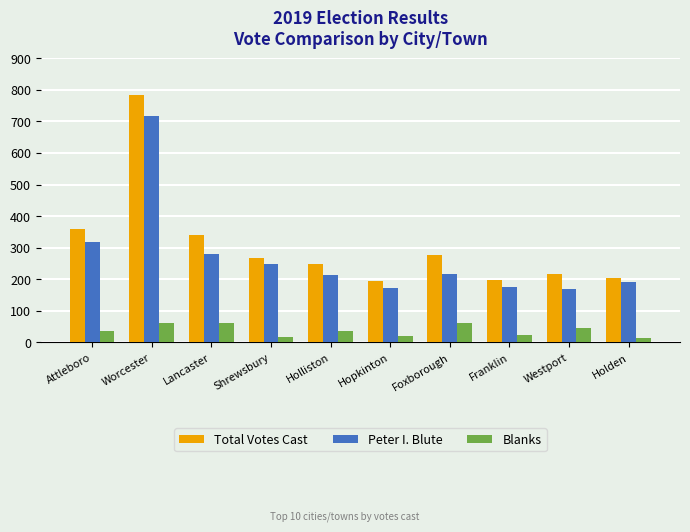

What is the average value of the Blanks series?

38